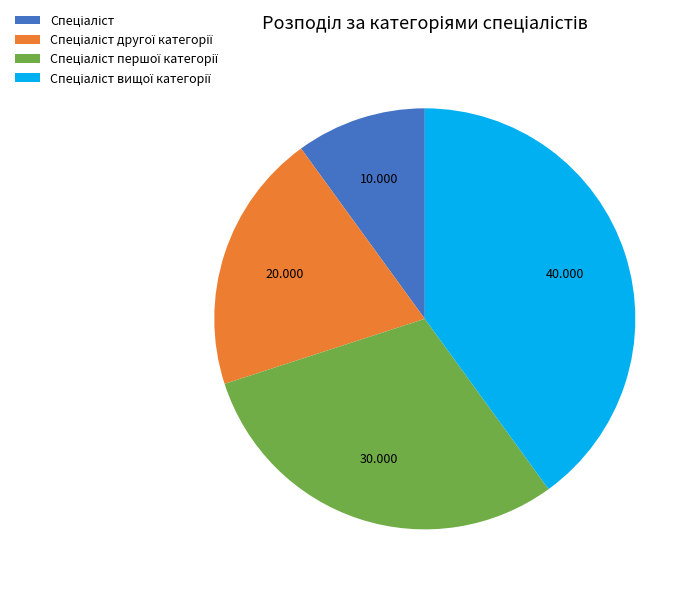

Is there any slice that represents more than half of the pie?

No